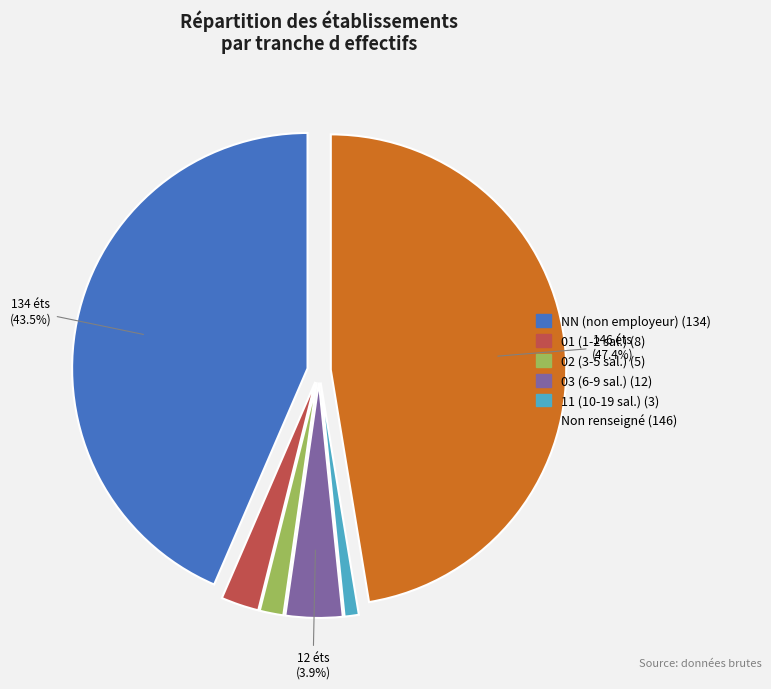

Does any single category account for the majority?

No